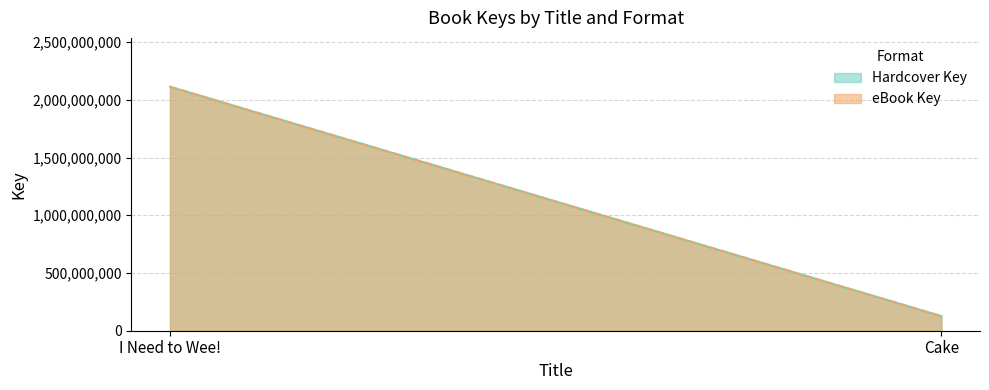

What is the label of the 2nd point from the left?

Cake